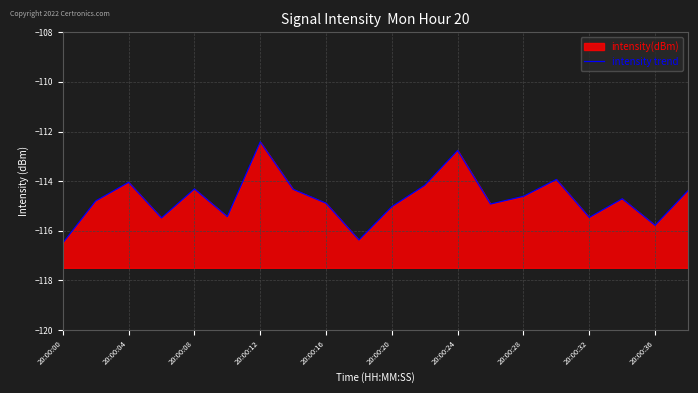

What is the maximum value shown in the chart?

-112.4